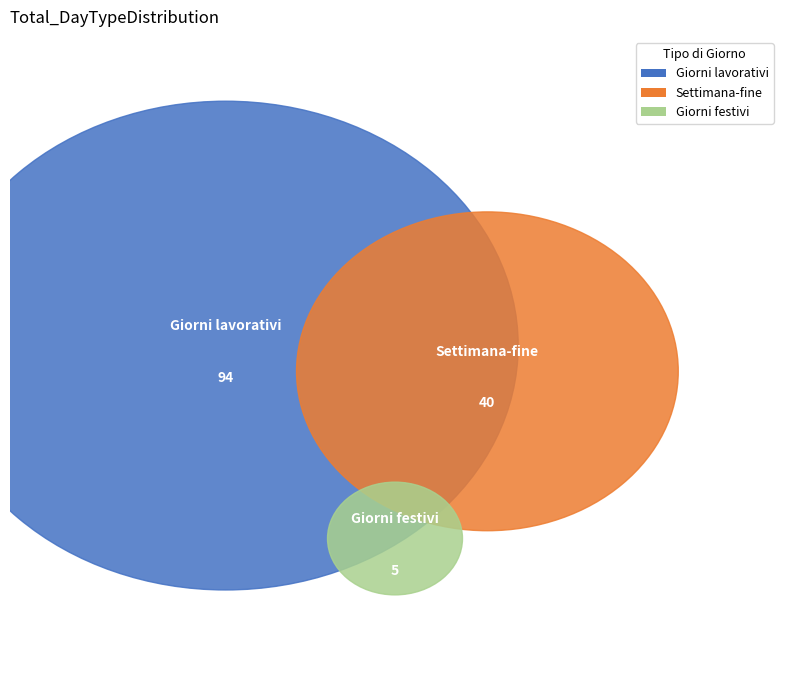

Which series changed the most between 3 and 9?

Giorni lavorativi